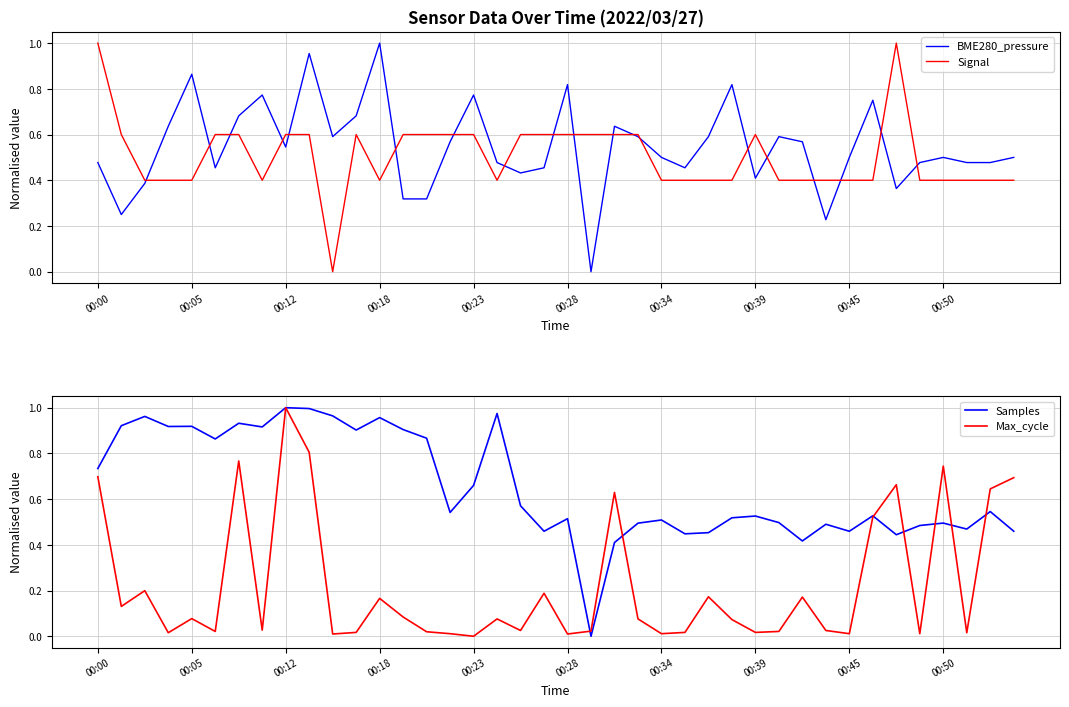

True or false: Signal has a value of 0.8 at 00:39.

False